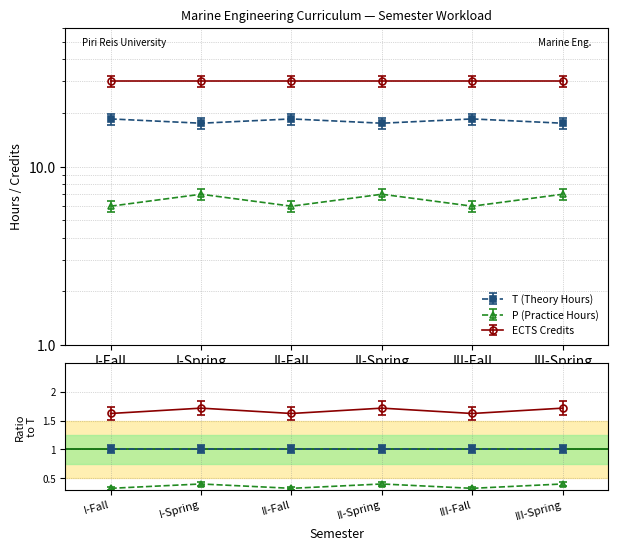

True or false: P (Practice Hours) and T (Theory Hours) intersect in this chart.

False